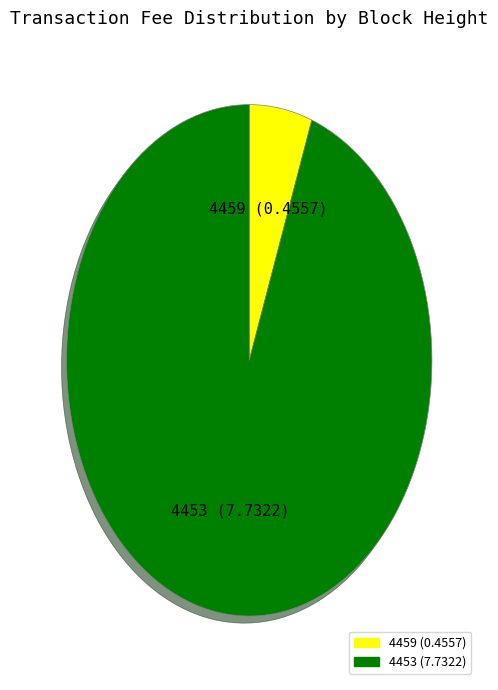

Does 4453 account for over 50% of the chart?

Yes